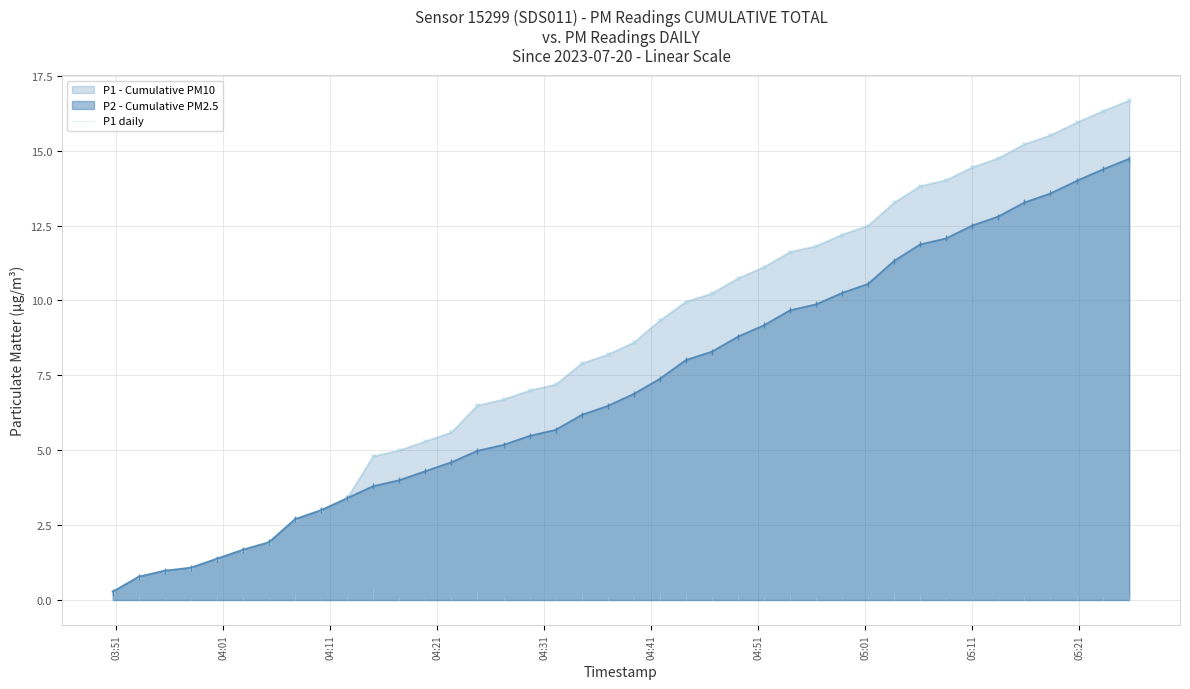

What is the maximum value for P2 - Cumulative PM2.5?

14.7